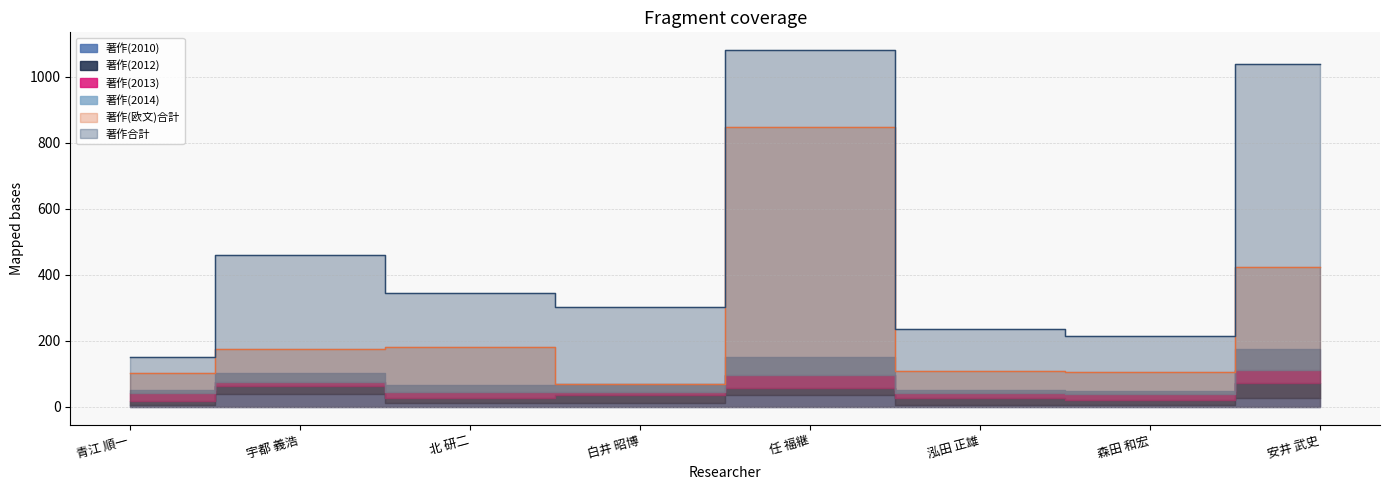

What is the sum of the 著作(2014) values at 宇都 義浩 and 北 研二?

44